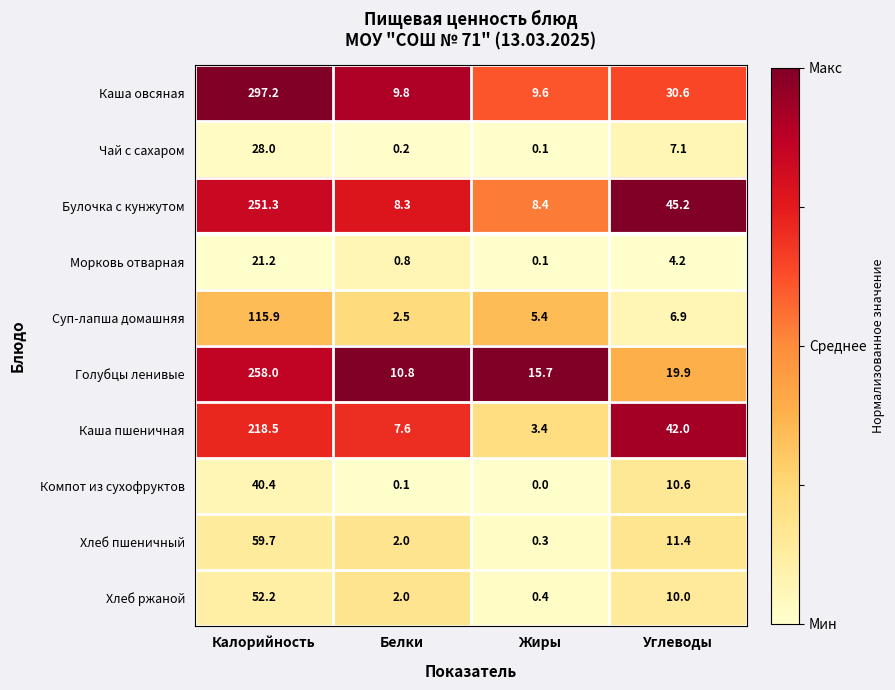

What value does the Чай с сахаром series have at Калорийность?

28.0